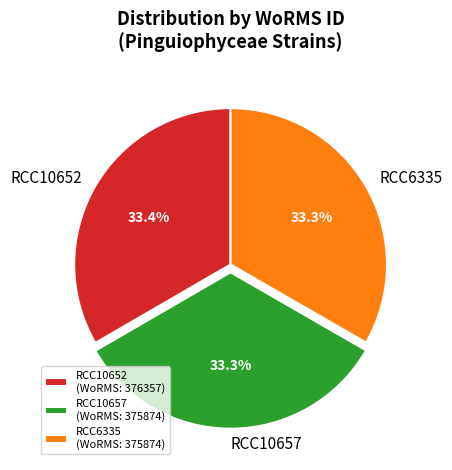

To the nearest percent, what is the combined percentage of RCC6335 and RCC10657?

67%